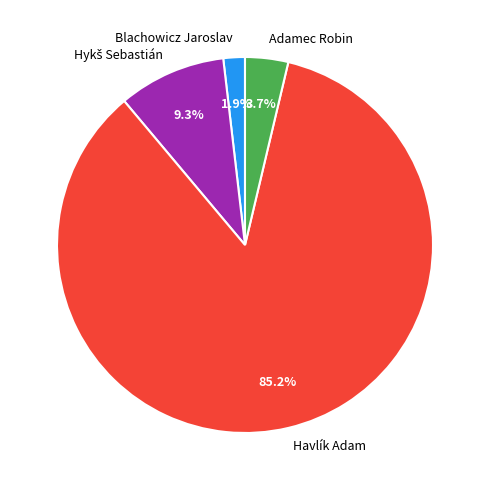

What is the ratio of the value at Havlík Adam to the value at Adamec Robin?

23.0